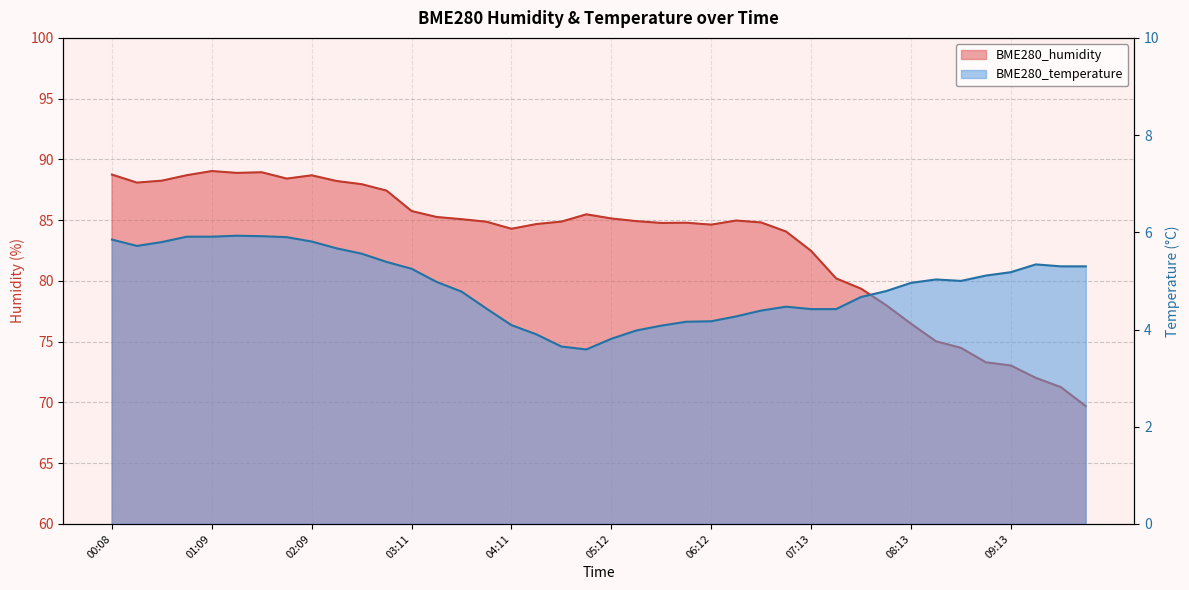

What are all the series names shown in the legend?

BME280_humidity, BME280_temperature